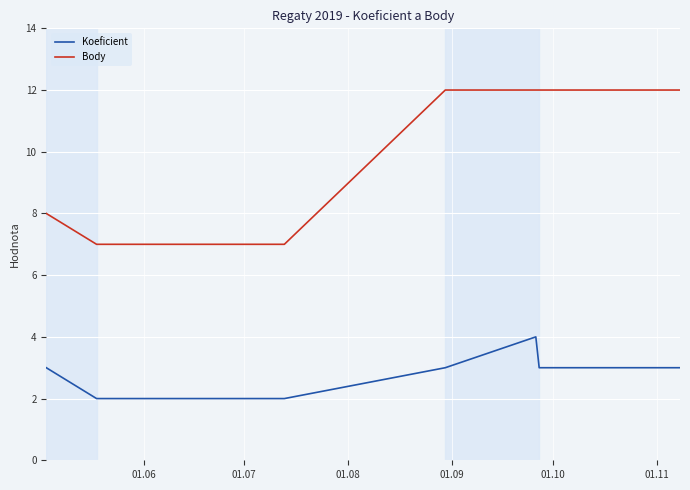

True or false: Body has a value of 20 at 10.

False